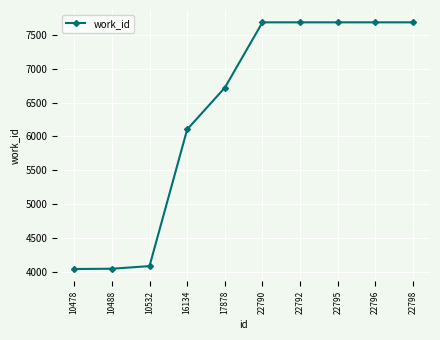

What is the value of the 2nd point from the left?

4049